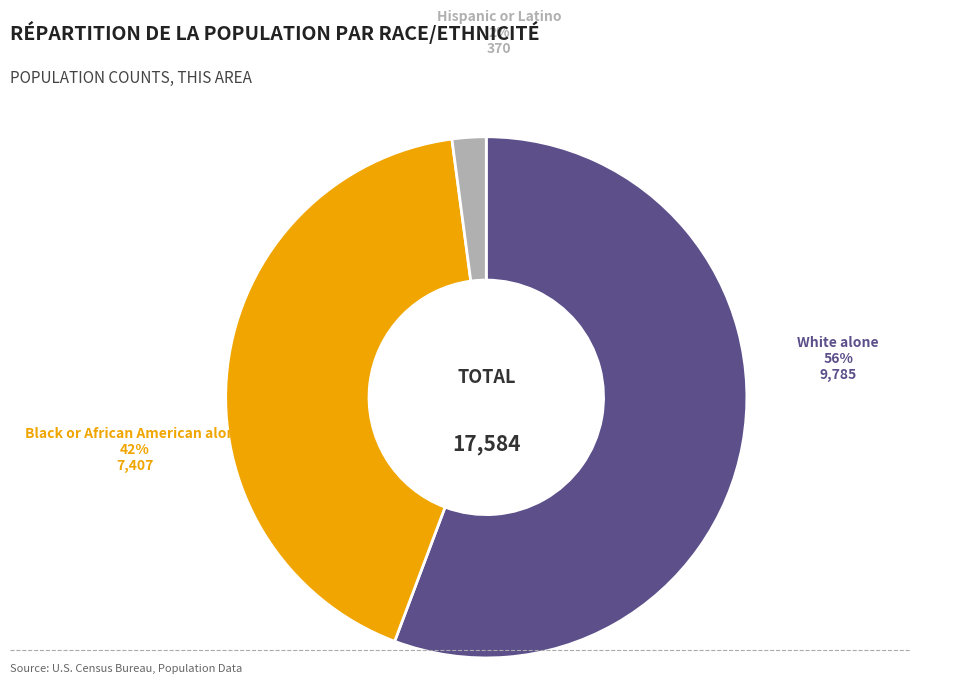

Combined, what portion of the pie is White alone and Black or African American alone?

97.9%